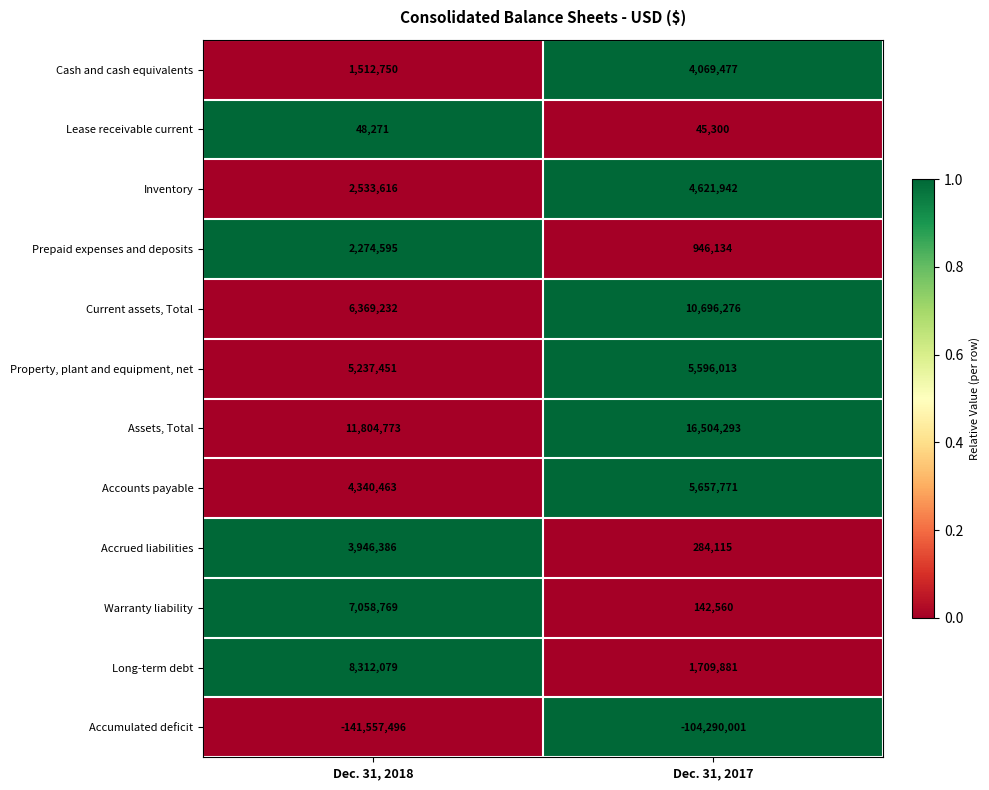

Which series has the largest total across all categories?

Assets, Total